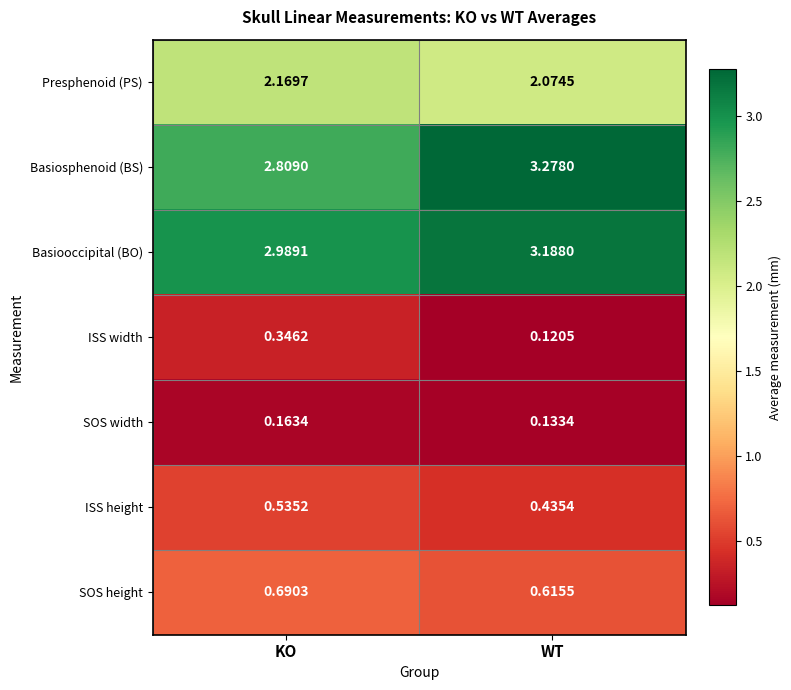

Is the value of ISS width at KO greater than the value of Basiooccipital (BO) at KO?

No